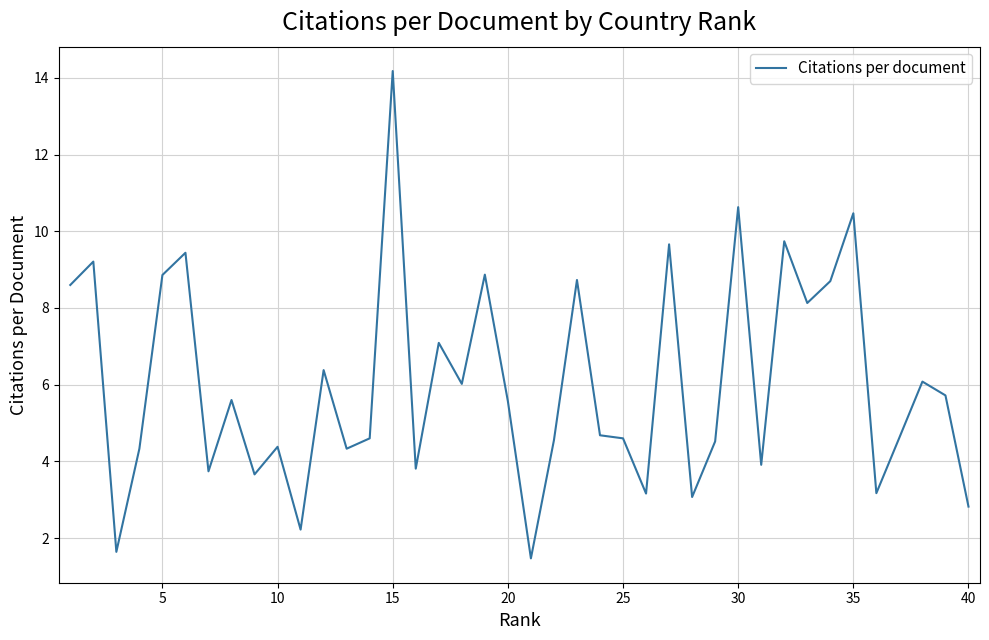

Count the number of data series in this chart.

1